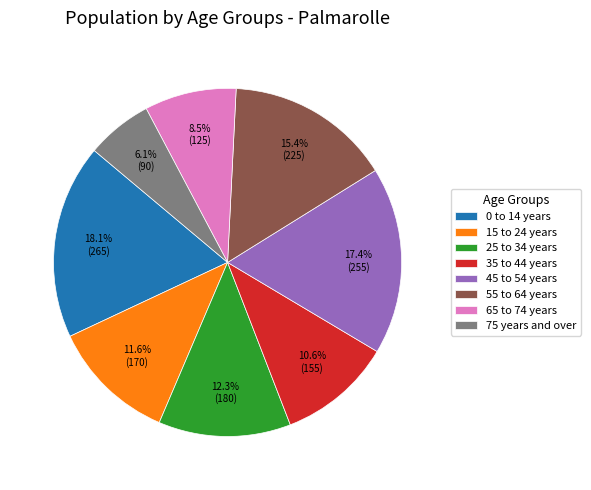

True or false: 75 years and over accounts for 19% of the total.

False